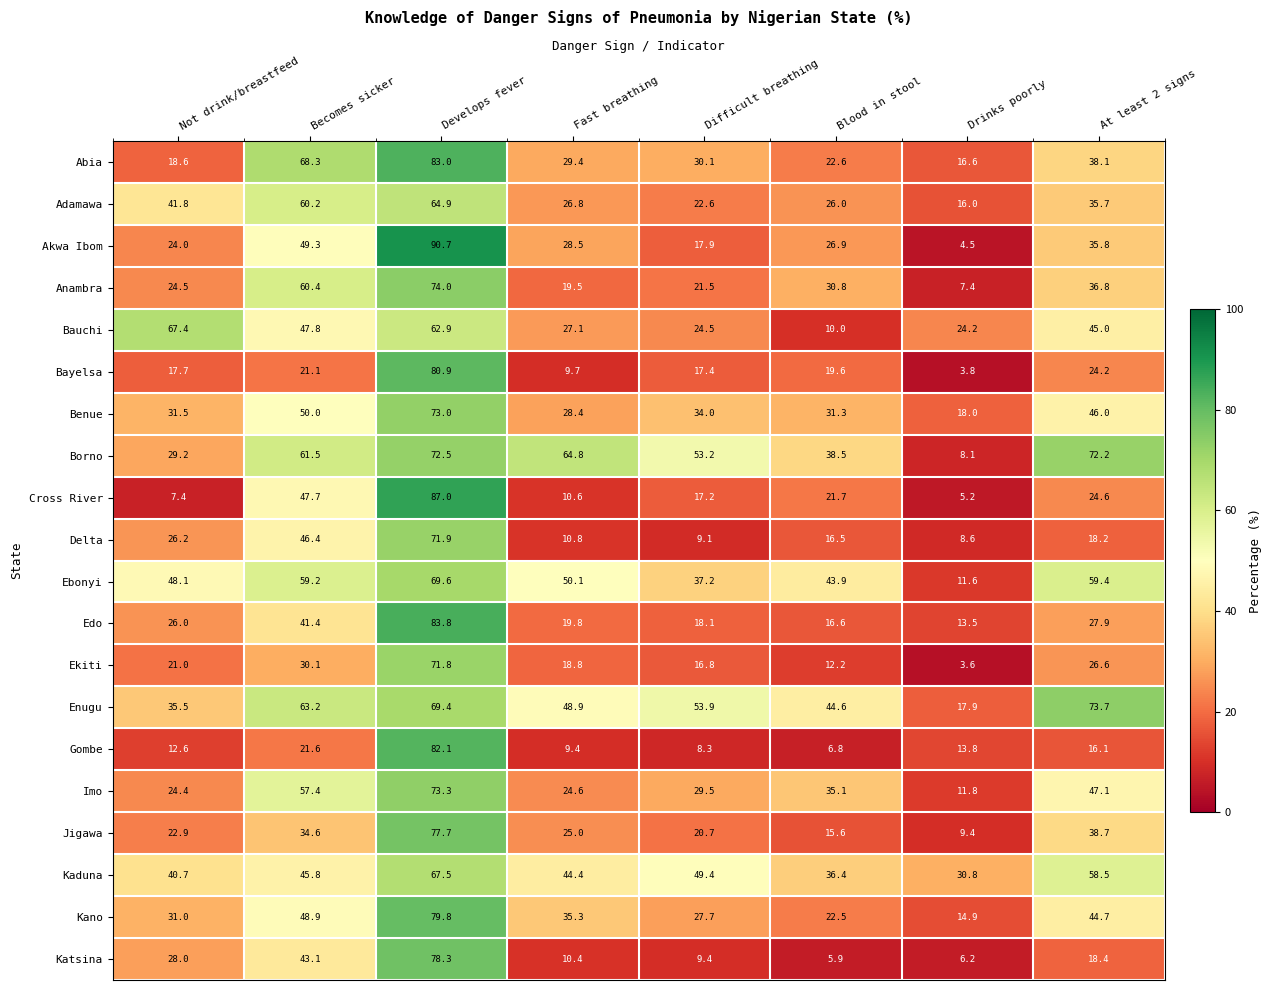

What is the greatest value displayed?

90.7